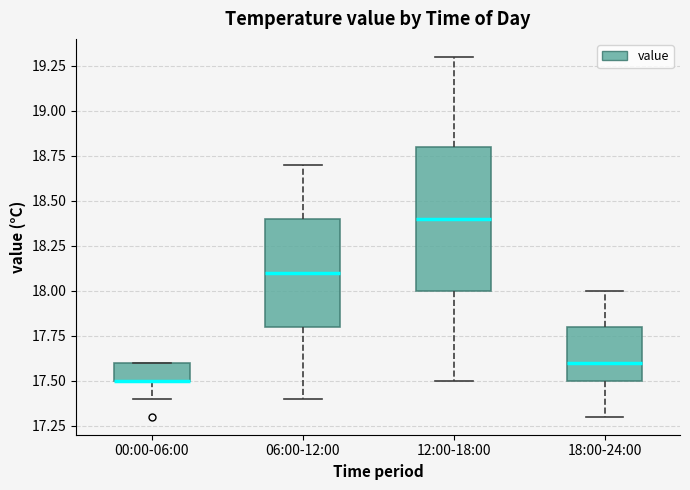

Reading left to right, transcribe this box plot: for each box, give where its median line is, the range the box spans, and where its two whiskers end, as read against the y-axis. The values are not printed on the chart, so give them approximately, as read against the axis.

00:00-06:00: median 17.5 (drawn on the box's lower edge), box 17.5 to 17.6, whiskers 17.4 to 17.6
06:00-12:00: median 18.1, box 17.8 to 18.4, whiskers 17.4 to 18.7
12:00-18:00: median 18.4, box 18.0 to 18.8, whiskers 17.5 to 19.3
18:00-24:00: median 17.6, box 17.5 to 17.8, whiskers 17.3 to 18.0